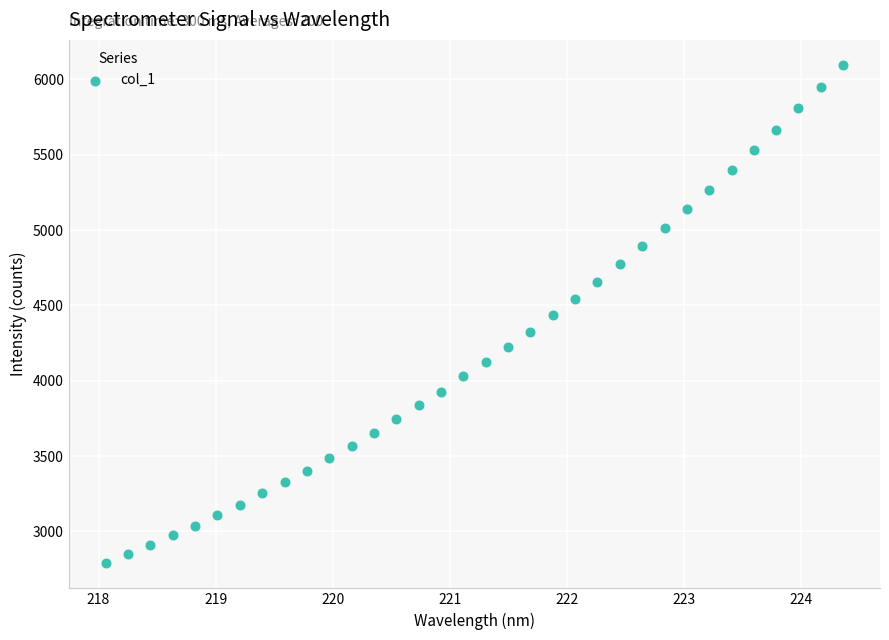

What is the range of Y values (max minus min)?

3309.7